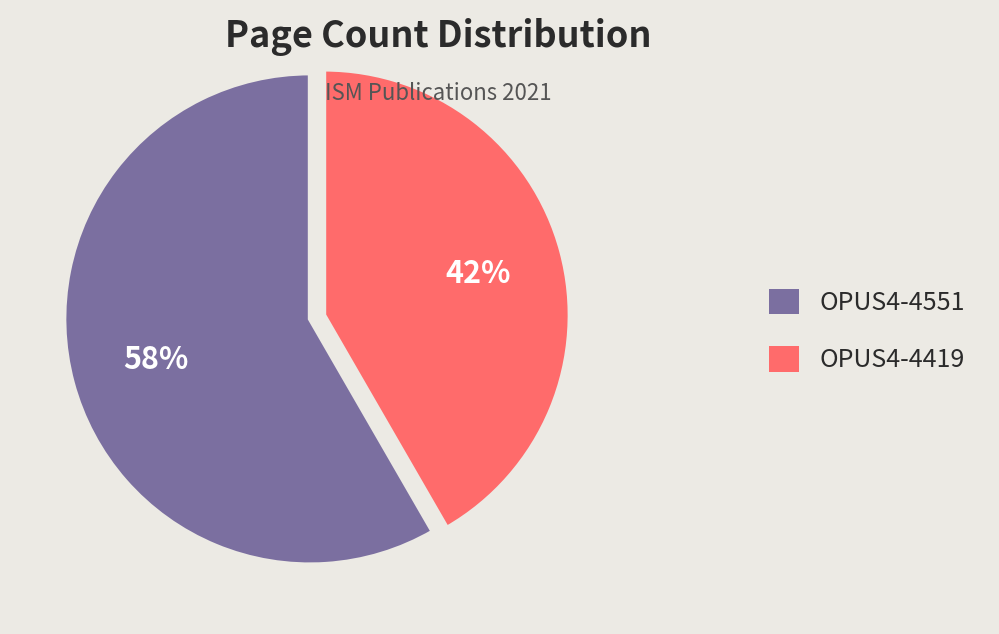

What percentage is the OPUS4-4551 slice, to the nearest percent?

58%